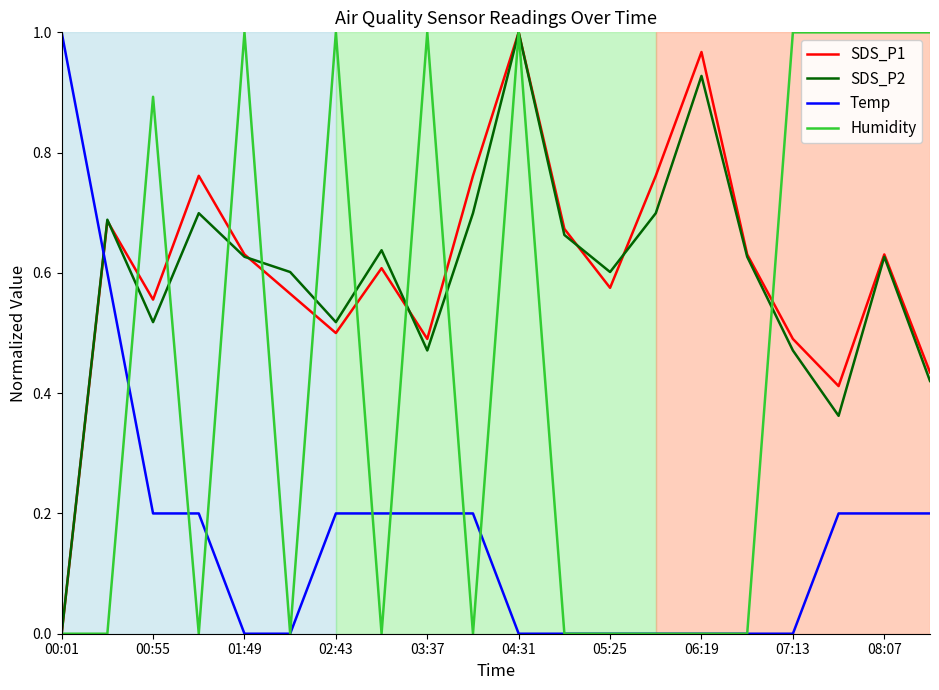

True or false: SDS_P2 and Temp cross at least once.

True